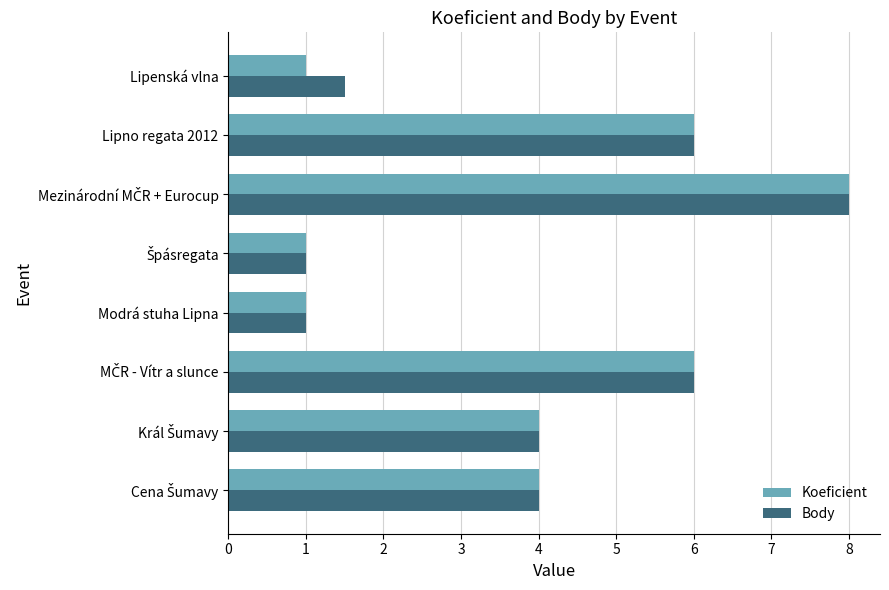

Is it true that Body equals 2.4 at Lipenská vlna?

False